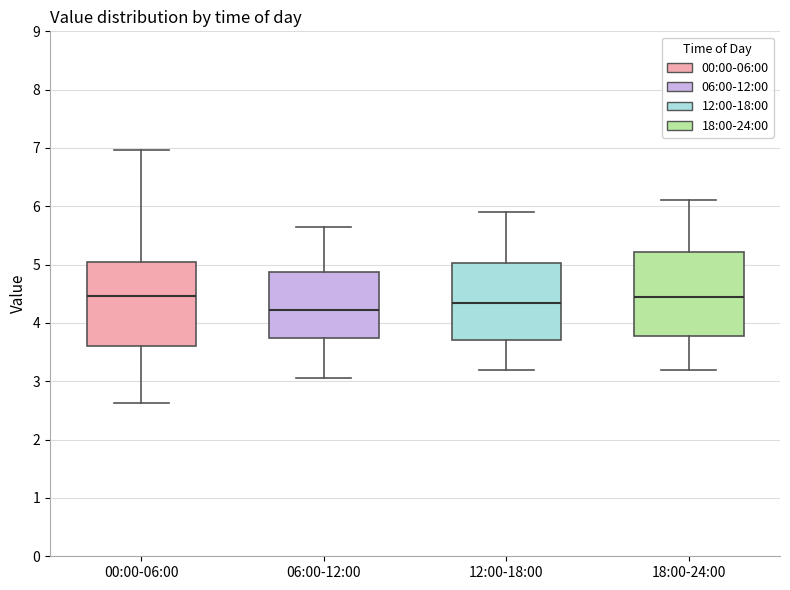

Where does the upper whisker of the box for 18:00-24:00 end on the y-axis? The values are not printed on the chart, so give them approximately, as read against the axis.

6.1